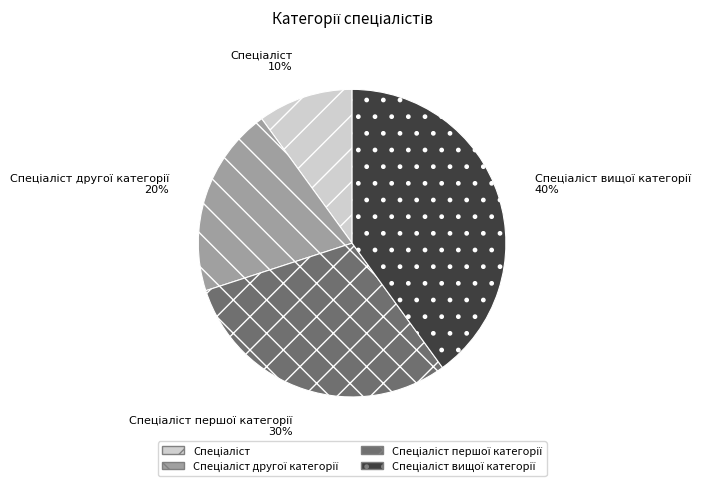

Is there a majority slice in this chart?

No